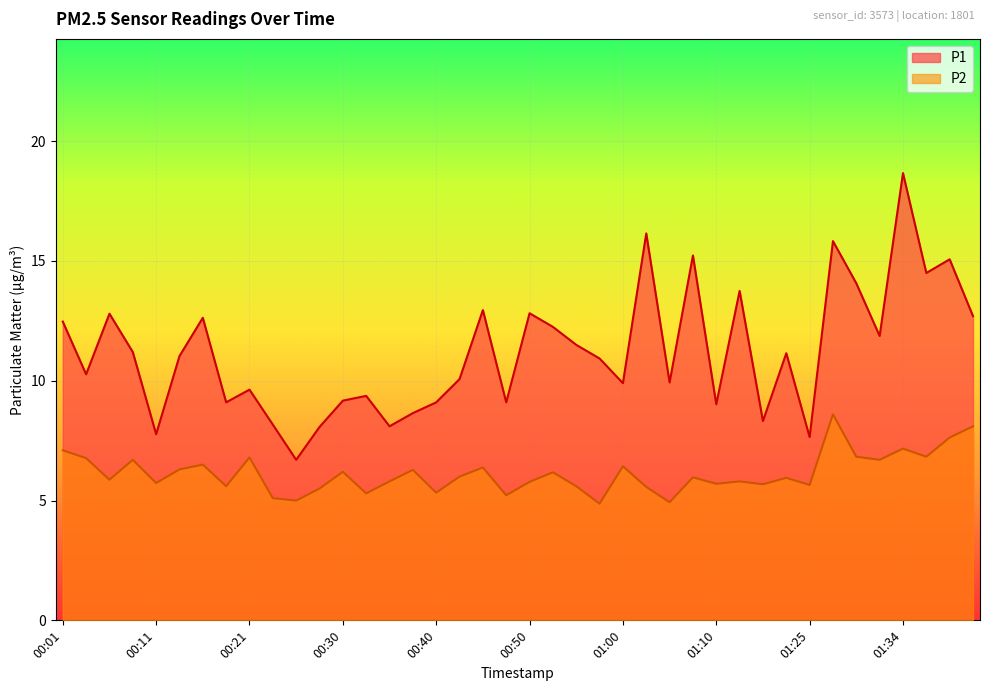

What is the difference between the highest and lowest values at 00:18?

3.5